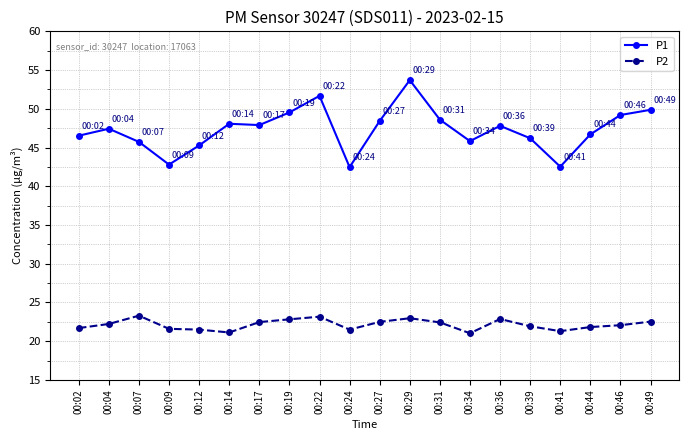

List the series in order of their peak value, lowest first.

P2, P1